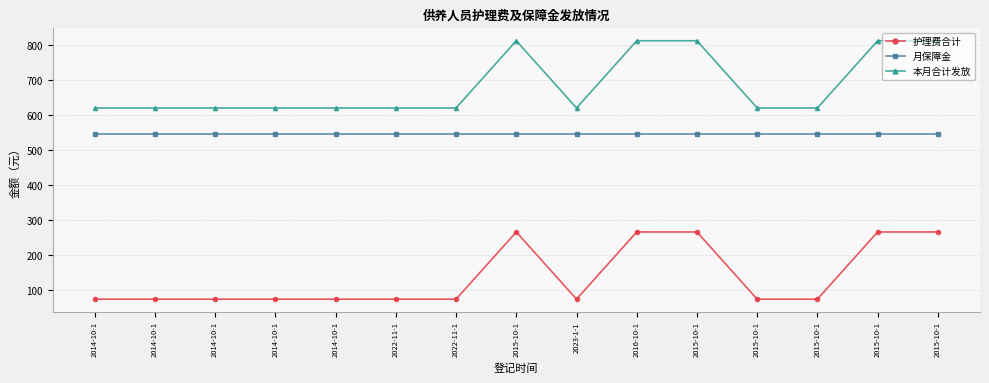

How many series are shown in this chart?

3